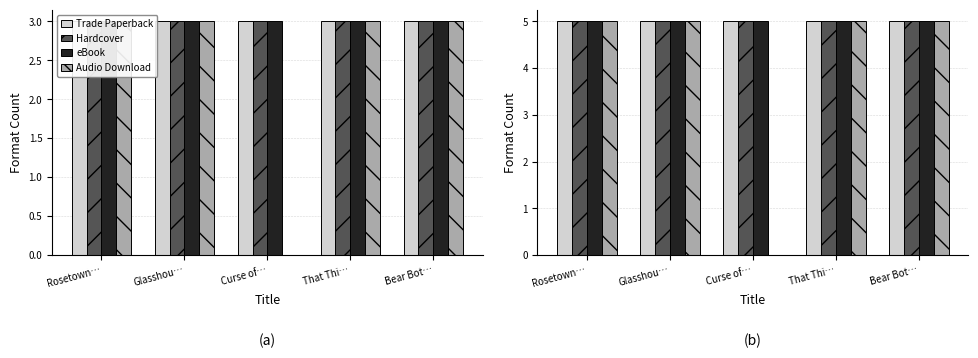

The value of Audio Download at That Thi… is 5. True or false?

True